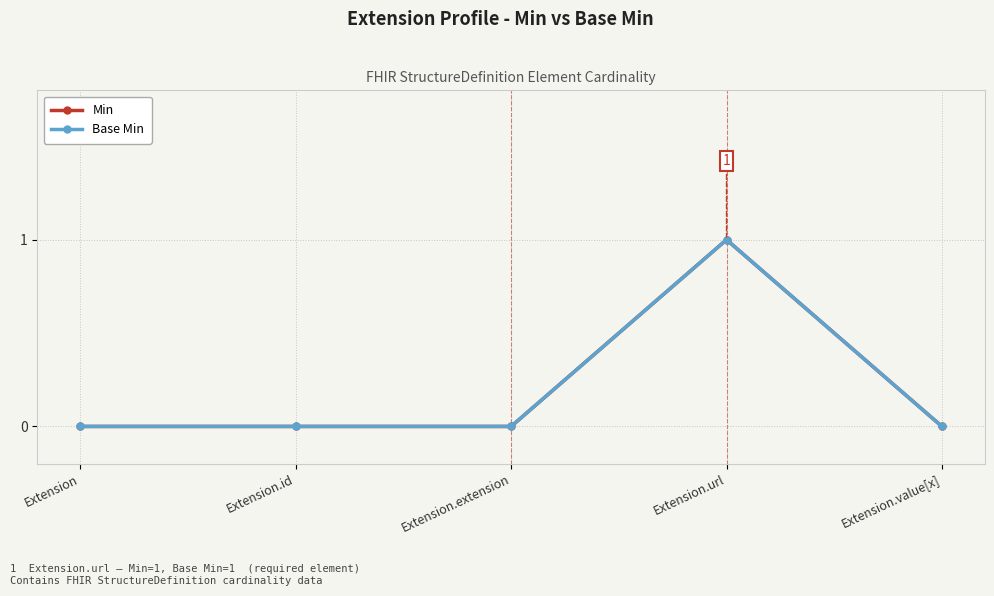

Does the chart display data point markers on the line(s)?

Yes